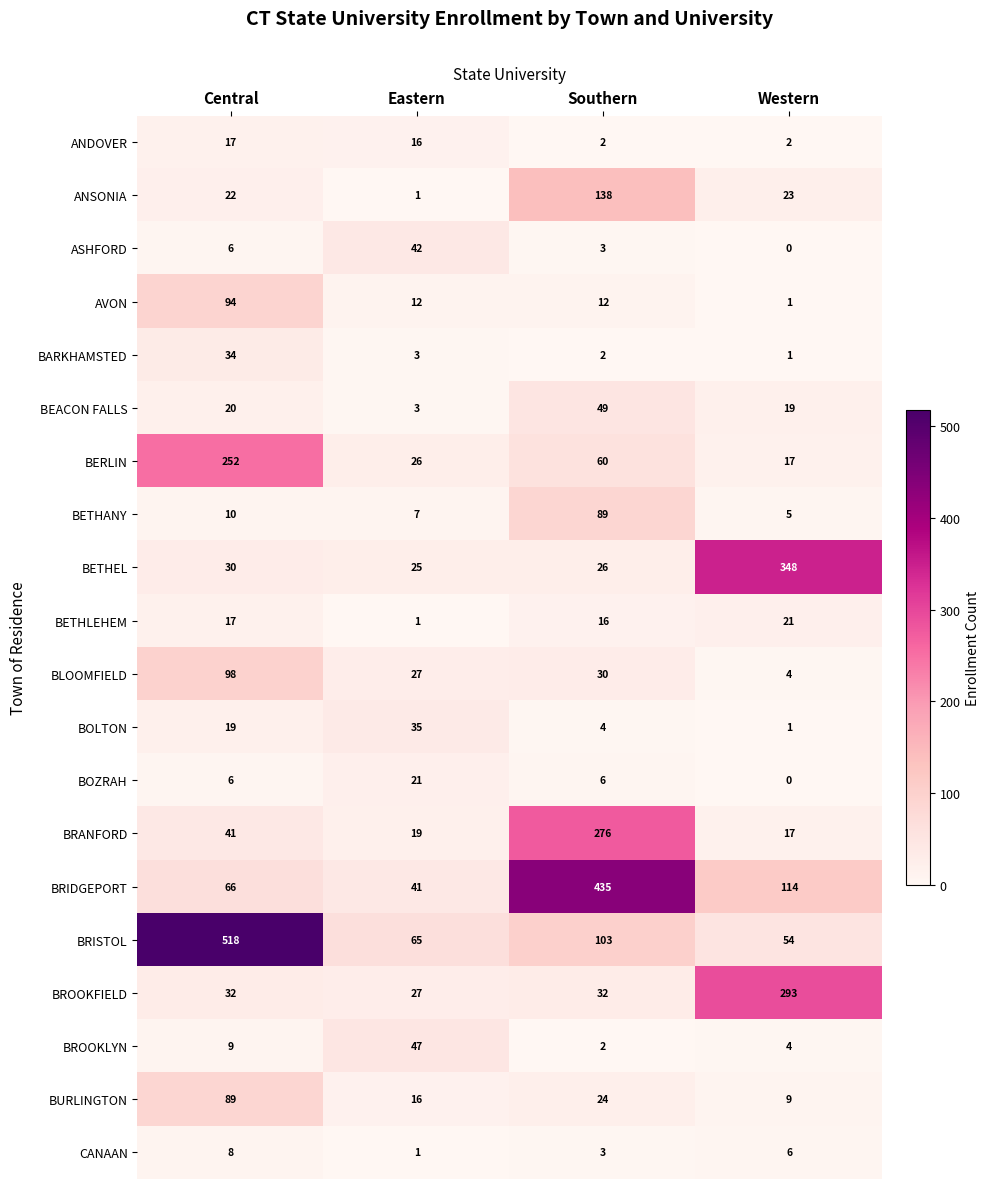

What is the sum of the ANDOVER values at Central and Eastern?

33